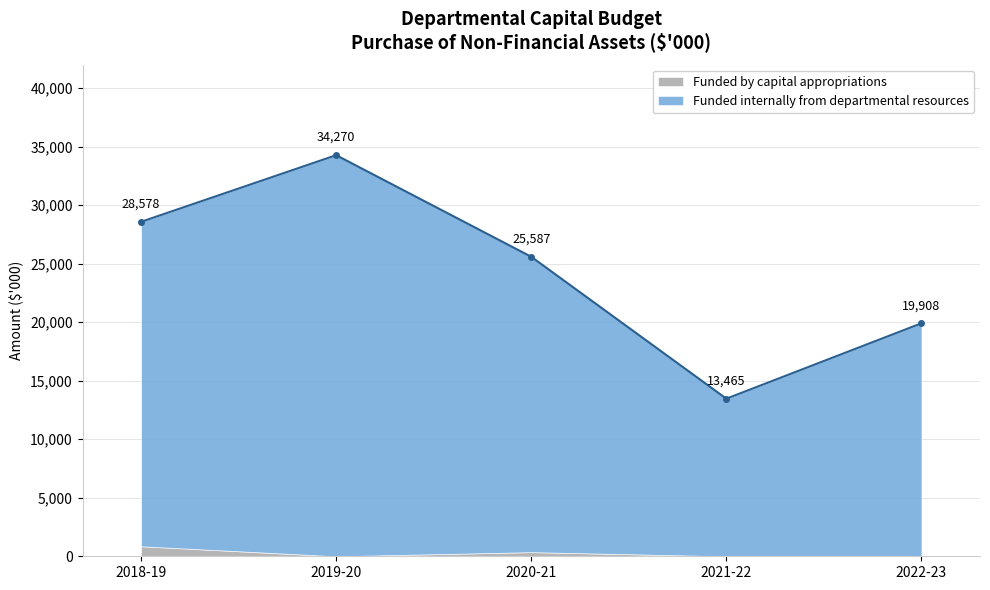

Reading left to right, list all the values displayed in this chart.

28578	34270	25587	13465	19908